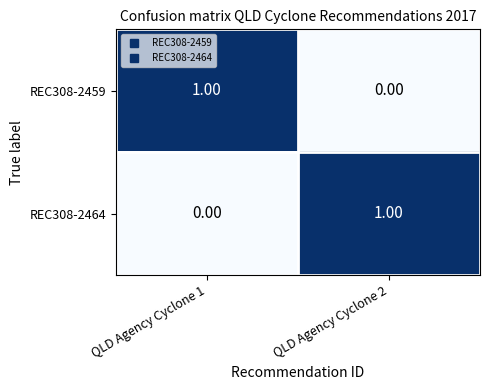

Is the value of REC308-2459 at QLD Agency Cyclone 2 greater than the value of REC308-2464 at QLD Agency Cyclone 2?

No